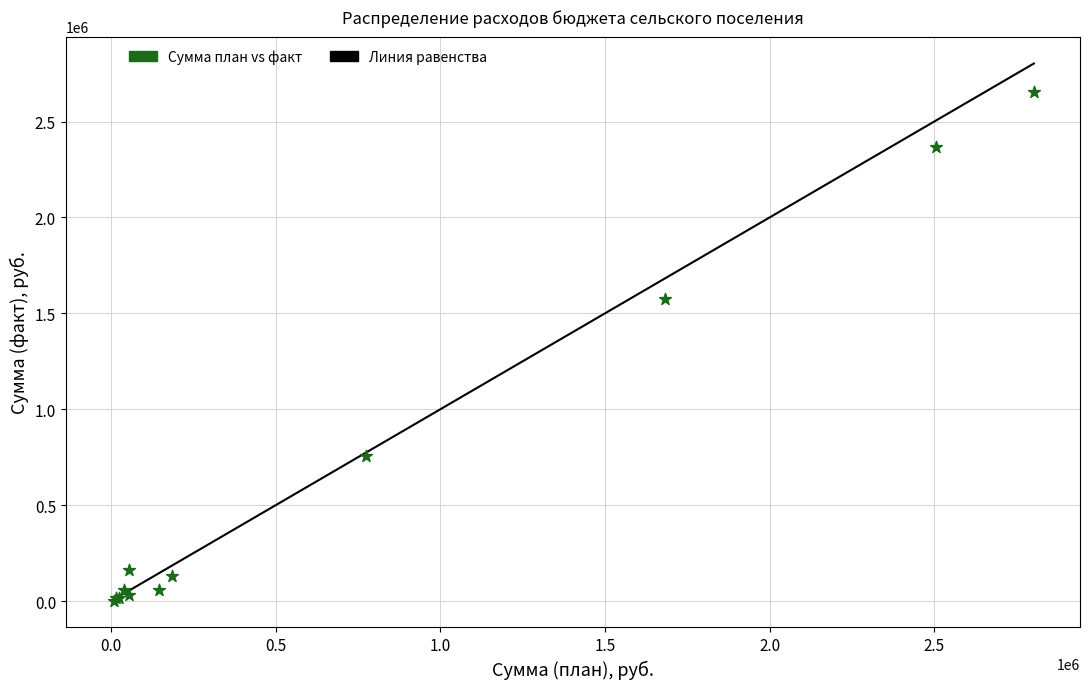

What Y value in the scatter plot is closest to 1327216?

1575360.5